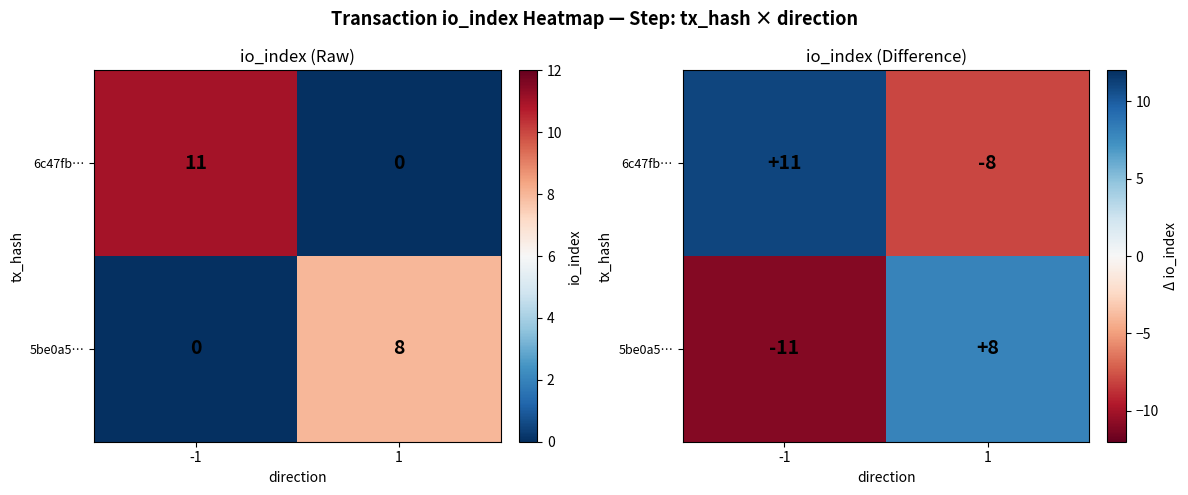

Count the 5be0a5… values in the range -11 to 8.

2